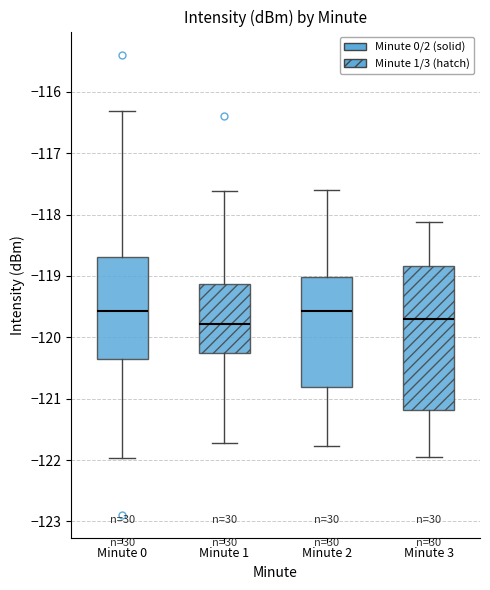

Reading left to right, read every box against the y-axis: the position of its median line, the range the box covers, and the ends of its whiskers. The values are not printed on the chart, so give them approximately, as read against the axis.

Minute 0: median -119.6, box -120.3 to -118.7, whiskers -122.0 to -116.3
Minute 1: median -119.8, box -120.3 to -119.1, whiskers -121.7 to -117.6
Minute 2: median -119.6, box -120.8 to -119.0, whiskers -121.8 to -117.6
Minute 3: median -119.7, box -121.2 to -118.8, whiskers -122.0 to -118.1